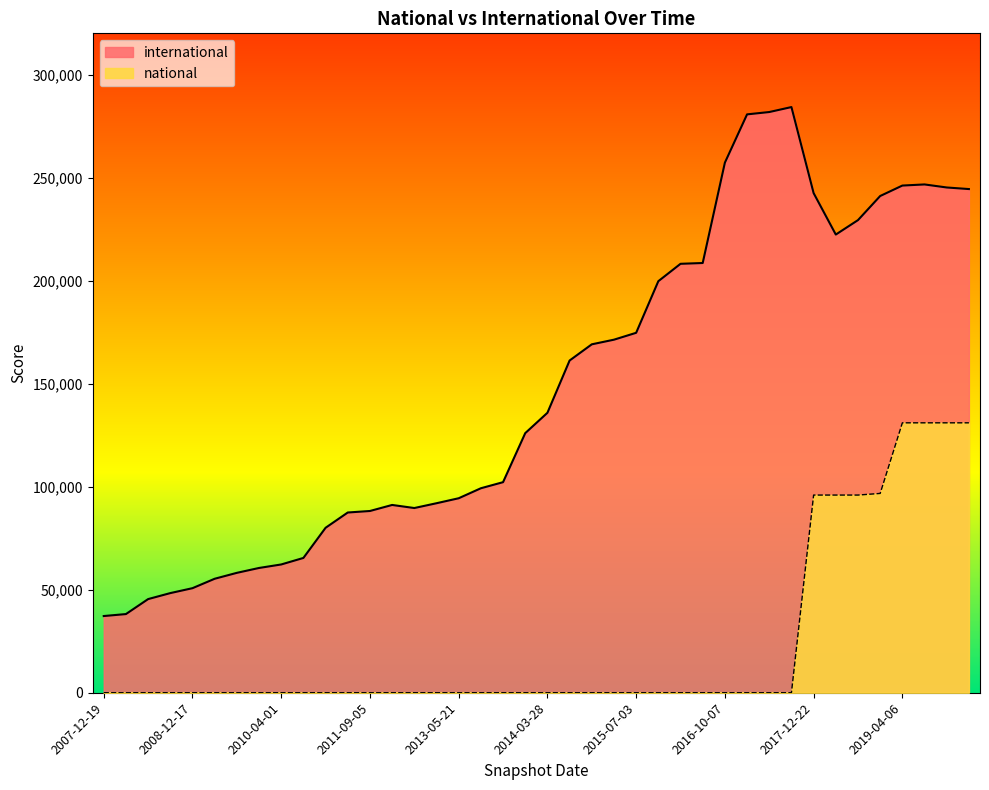

Which has a higher value, 2008-12-17 or 2016-10-07?

2016-10-07